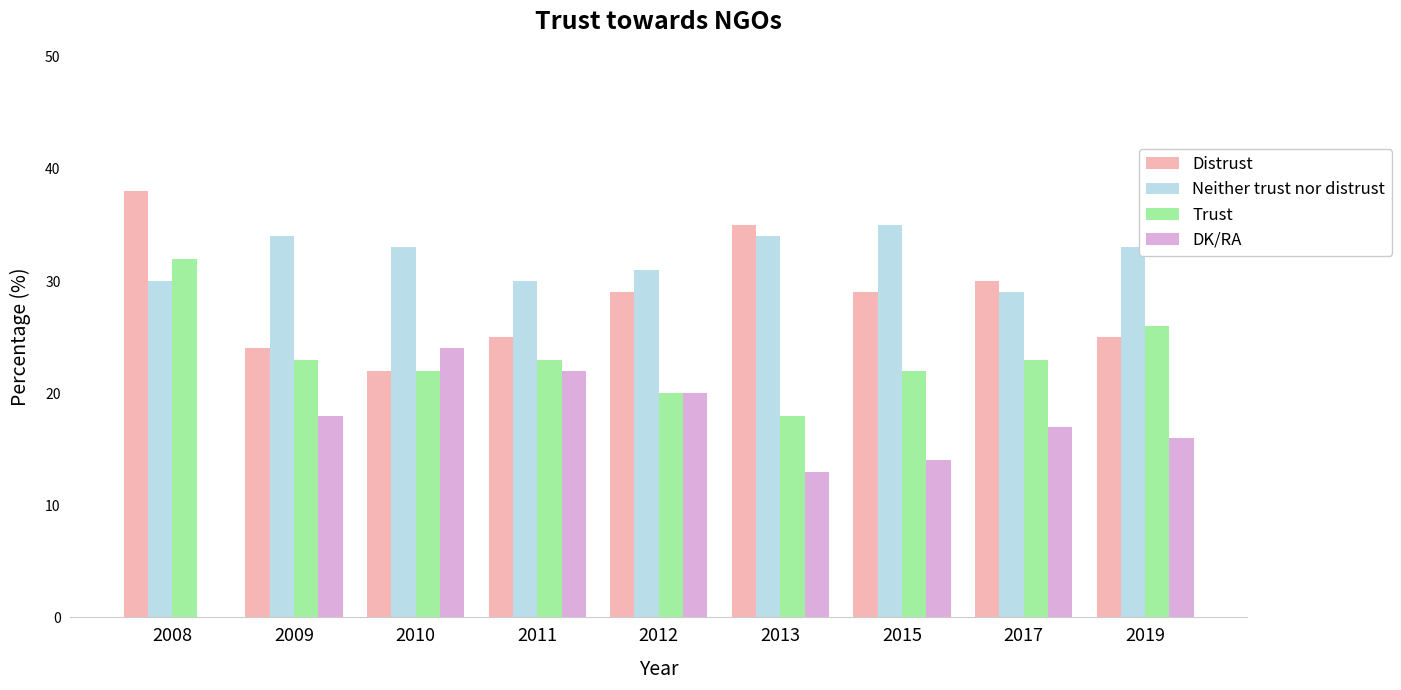

Which series has the largest total across all categories?

Neither trust nor distrust